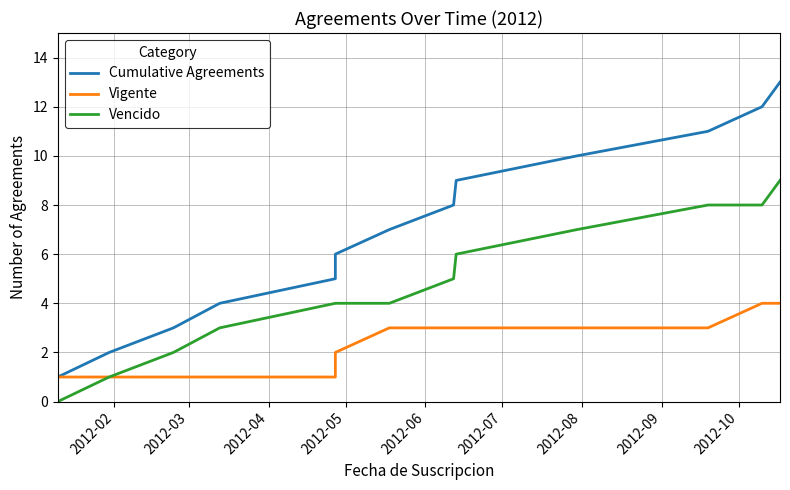

Between 2012-06 and 2012-10, which is larger?

2012-10